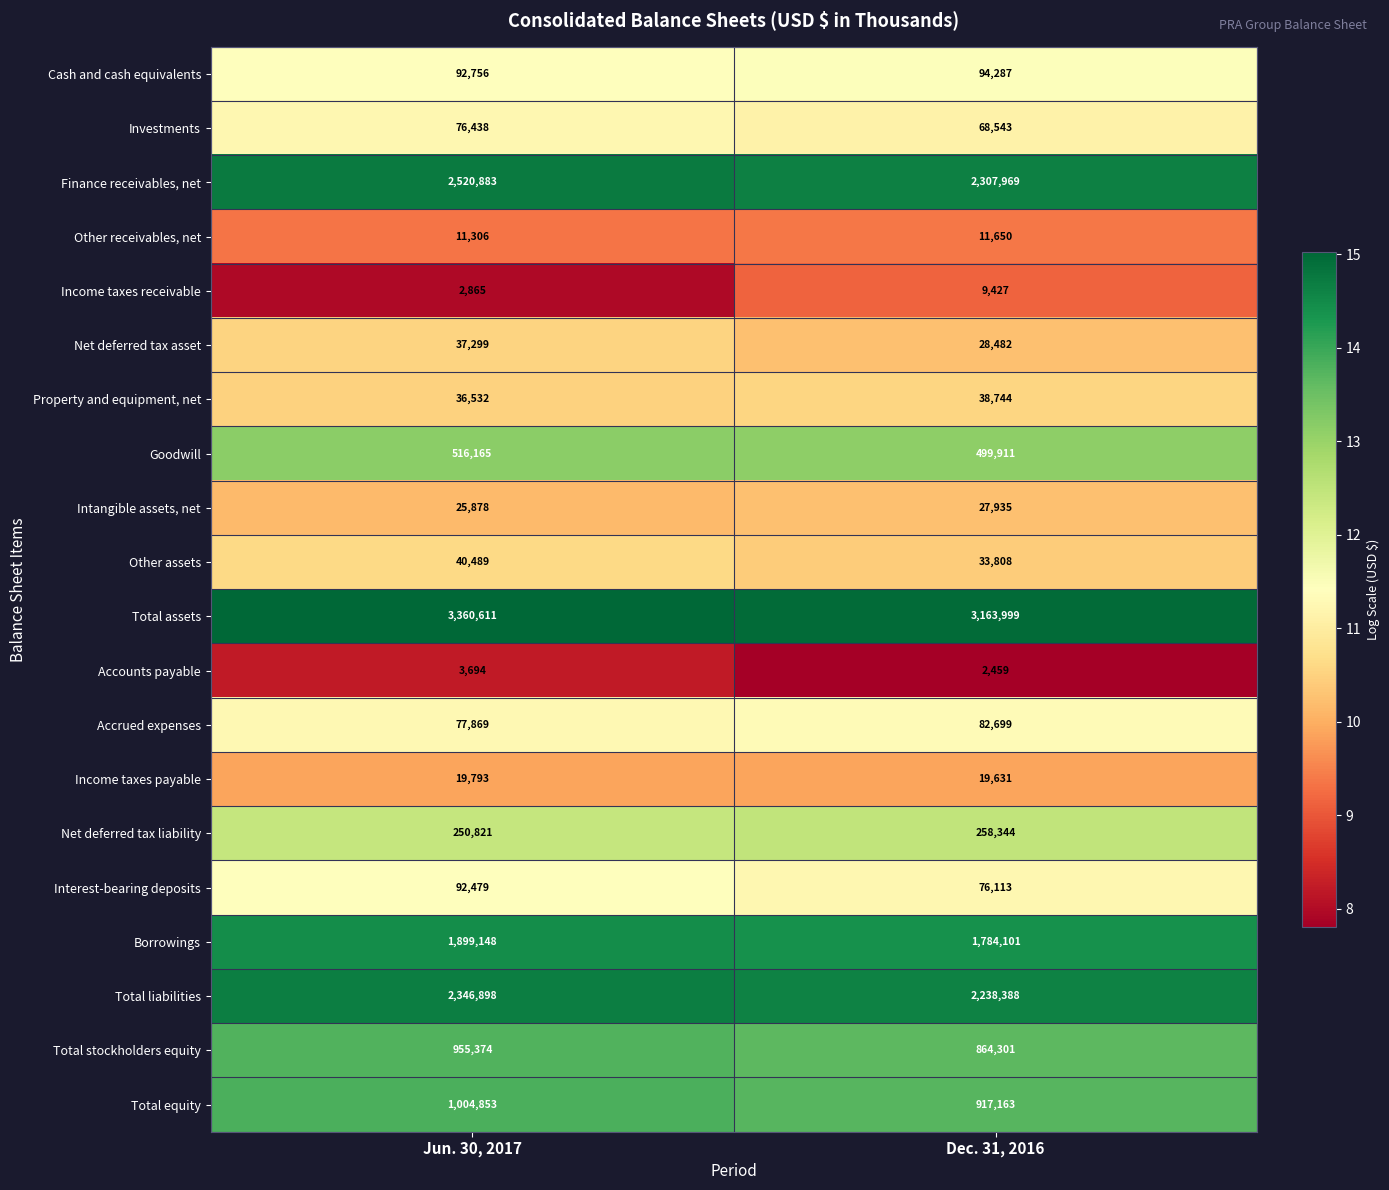

What is the minimum value shown in the chart?

2459